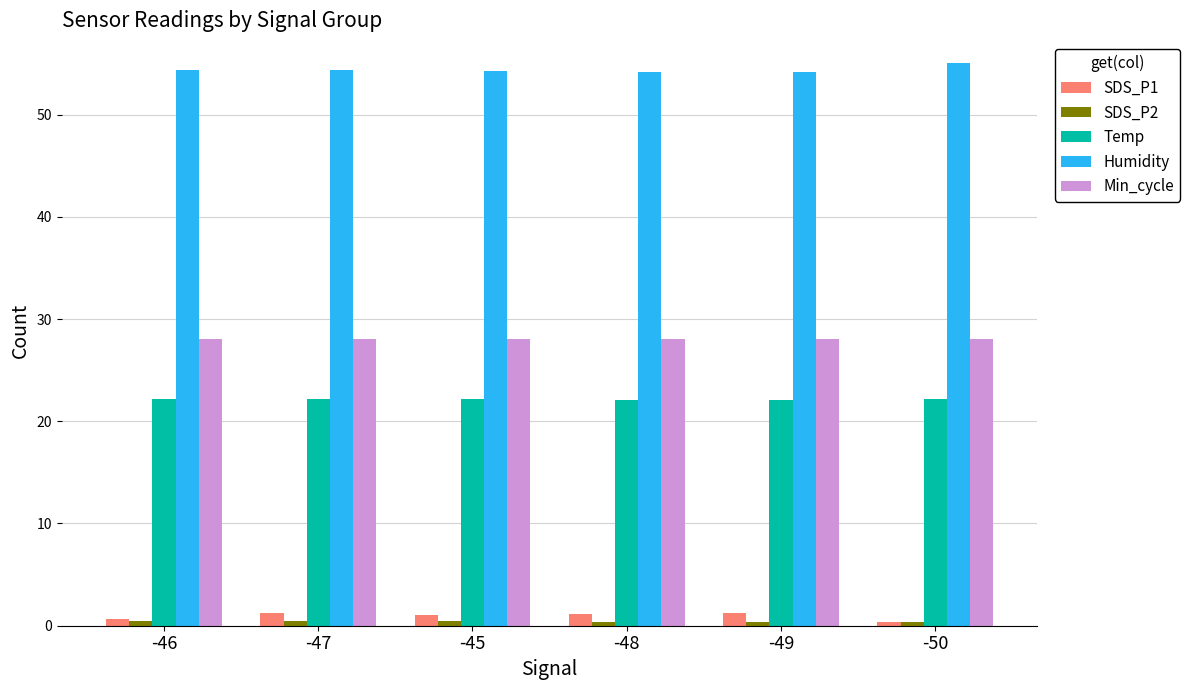

Is it true that Humidity equals 76.9 at -45?

False